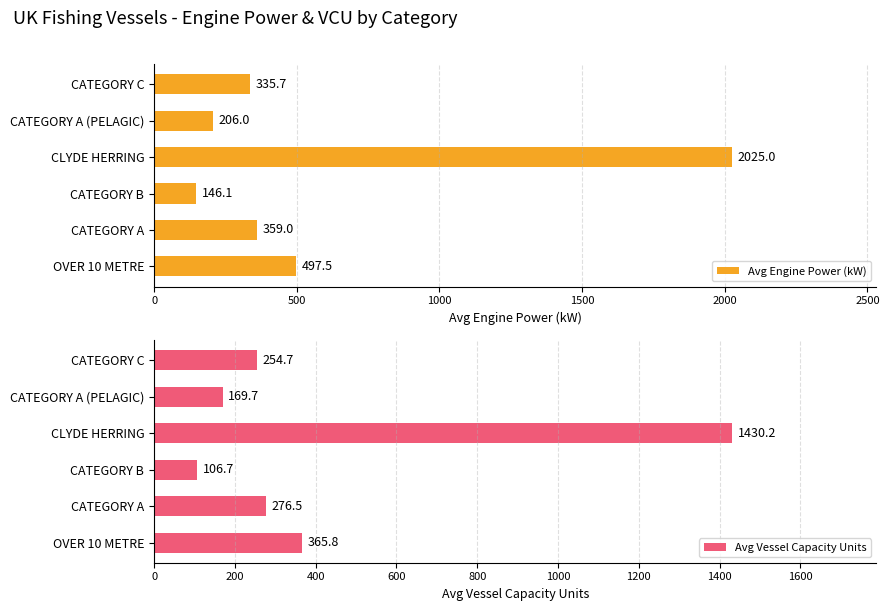

Reading right to left, extract all data points from this chart.

Avg Engine Power (kW): 335.7	206.0	2025.0	146.1	359.0	497.5
Avg Vessel Capacity Units: 254.7	169.7	1430.2	106.7	276.5	365.8